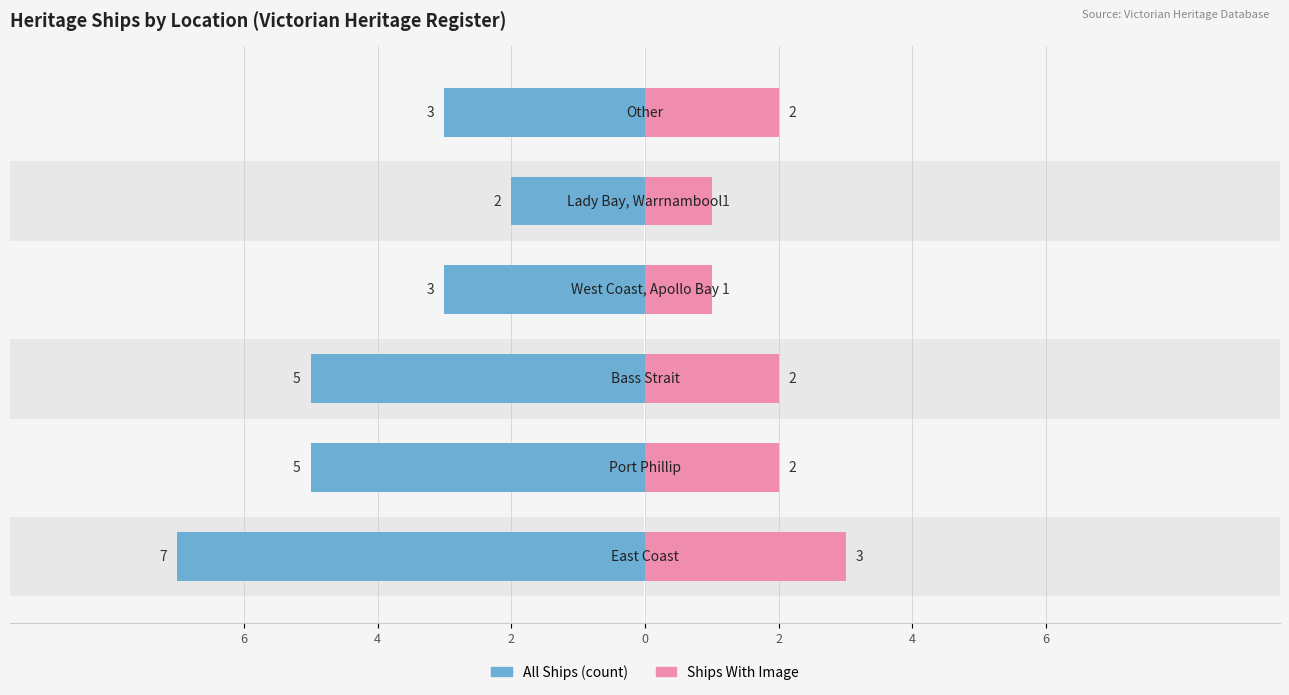

What is the sum of all With Image values?

11